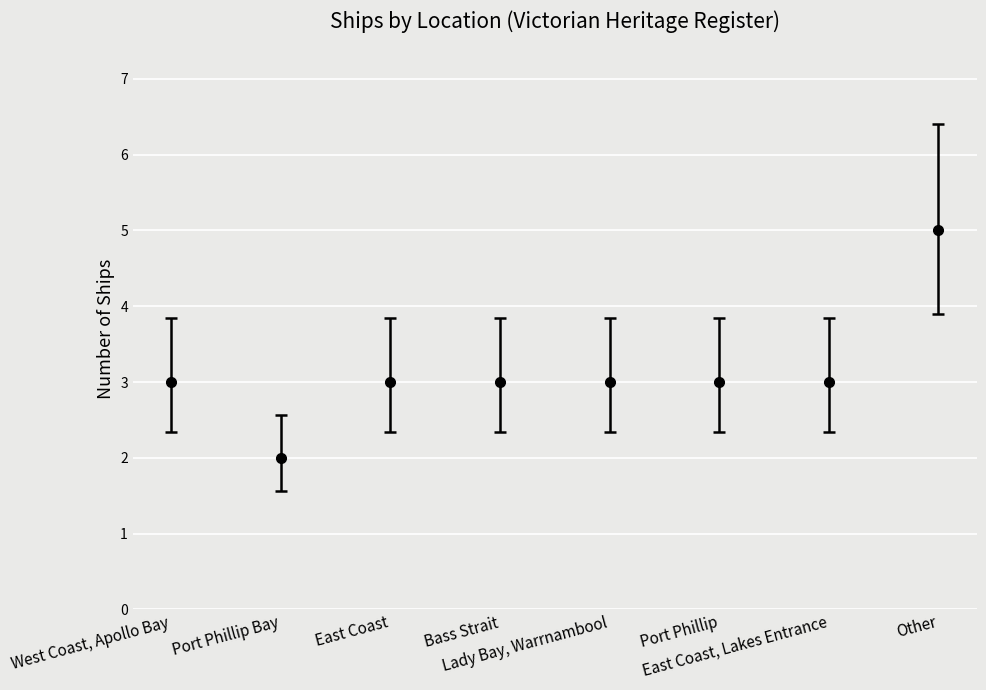

The value at East Coast, Lakes Entrance is 1.6. True or false?

False